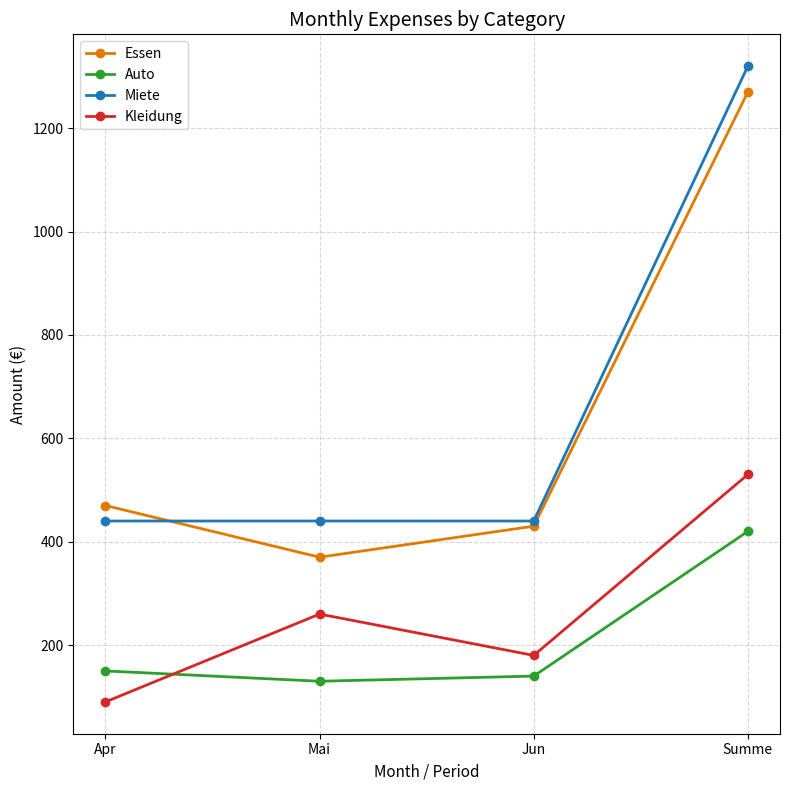

Between which two adjacent categories do Kleidung and Auto first intersect?

Apr and Mai